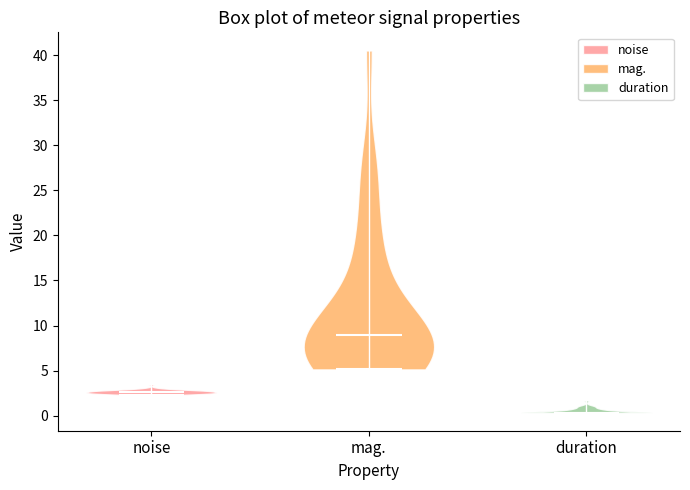

What is the lowest point the violin for mag. reaches on the y-axis? The values are not printed on the chart, so give them approximately, as read against the axis.

5.0